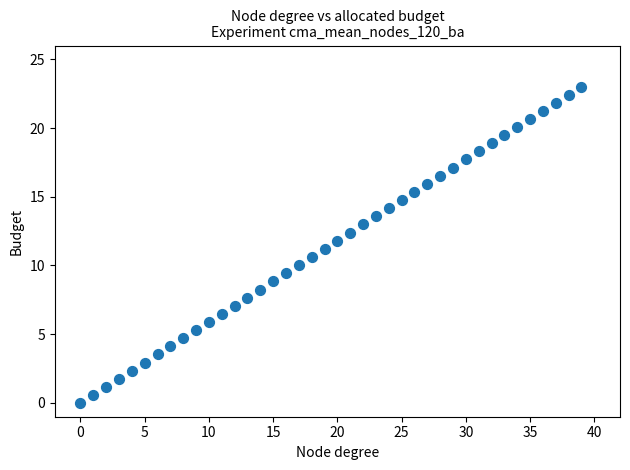

What is the range of Y values (max minus min)?

23.0